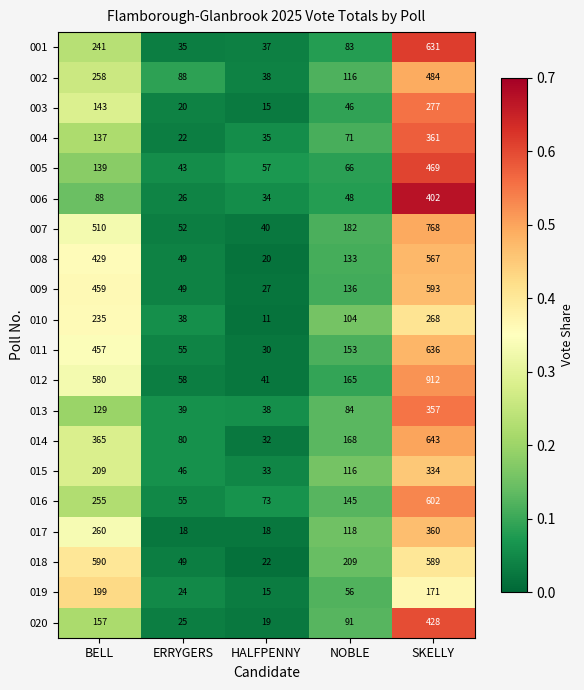

Where does the 006 series first go above 48?

BELL